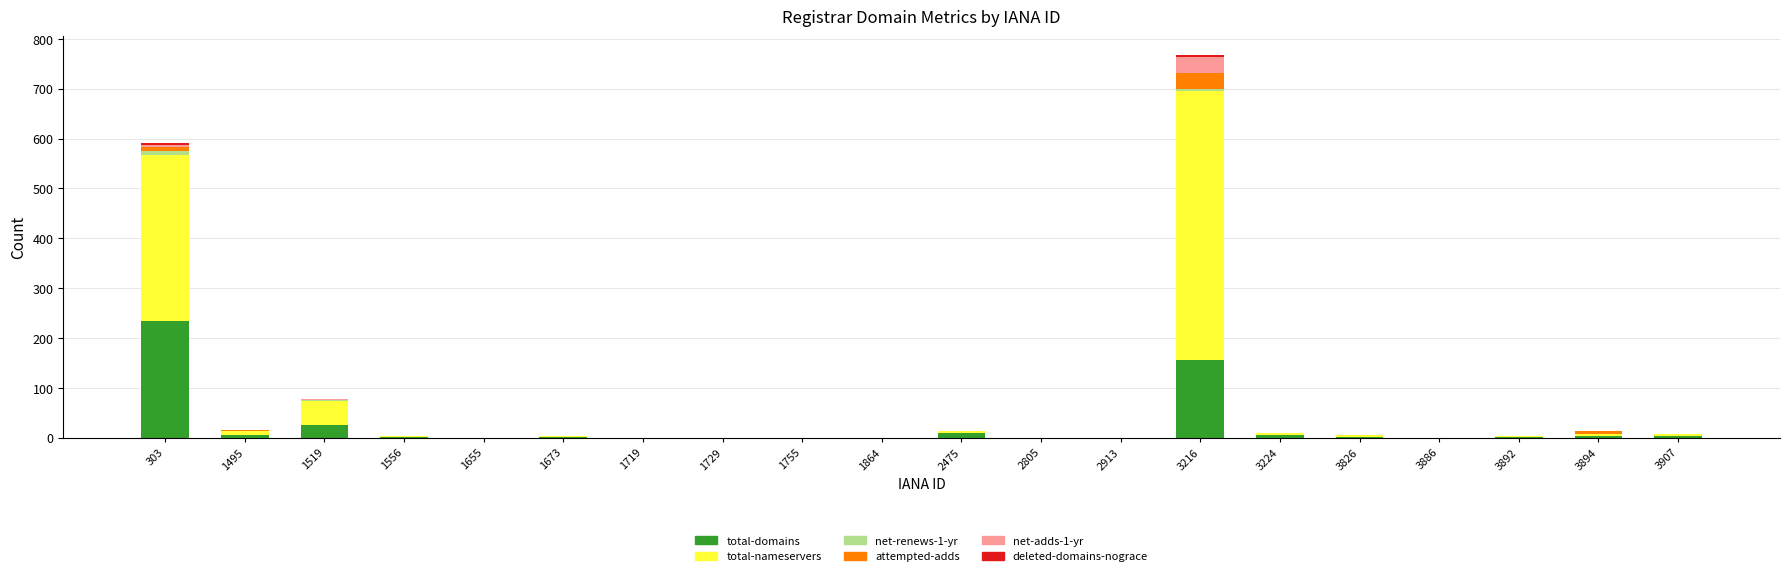

Does the chart contain stacked bars?

Yes